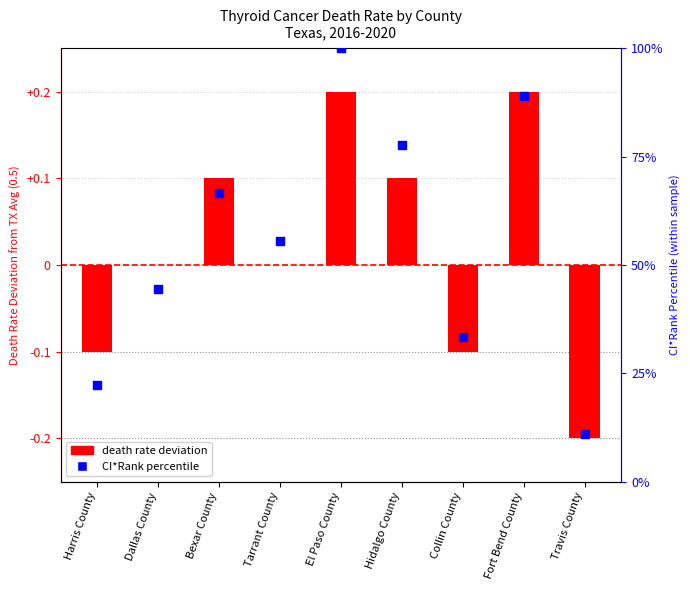

Which series has the widest spread of Y values?

CI*Rank percentile